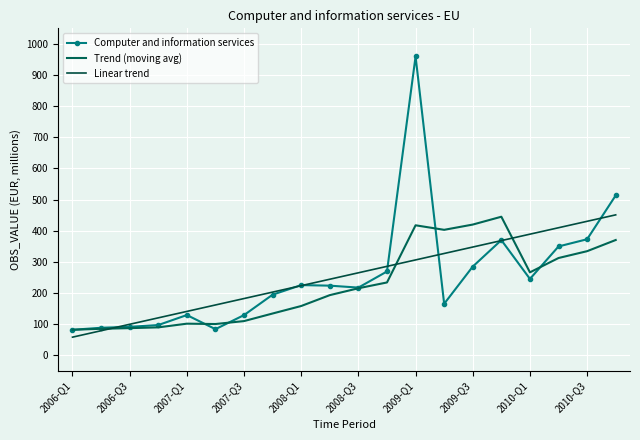

How many times do Computer and information services and Trend (moving avg) cross each other?

4